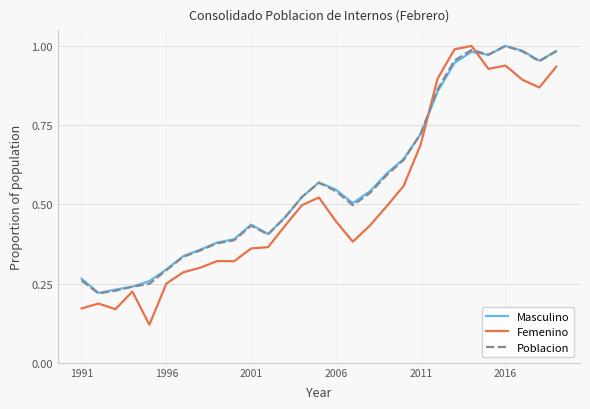

True or false: Masculino and Femenino intersect in this chart.

True